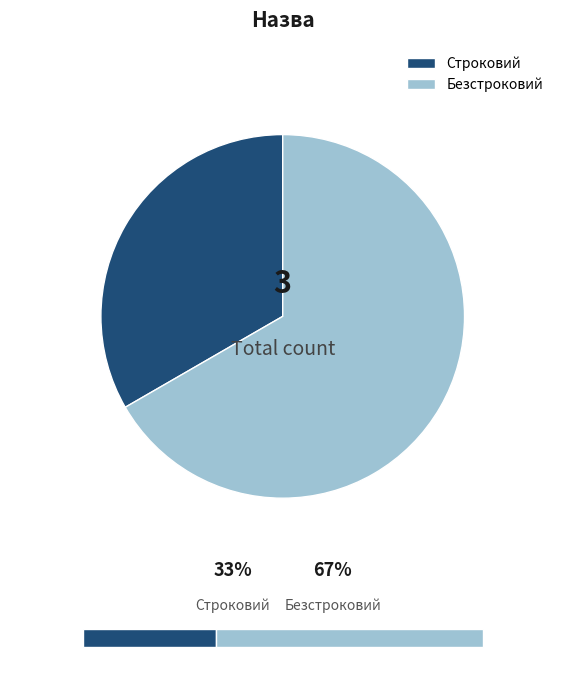

To the nearest percent, what percentage of the pie is Строковий?

33%